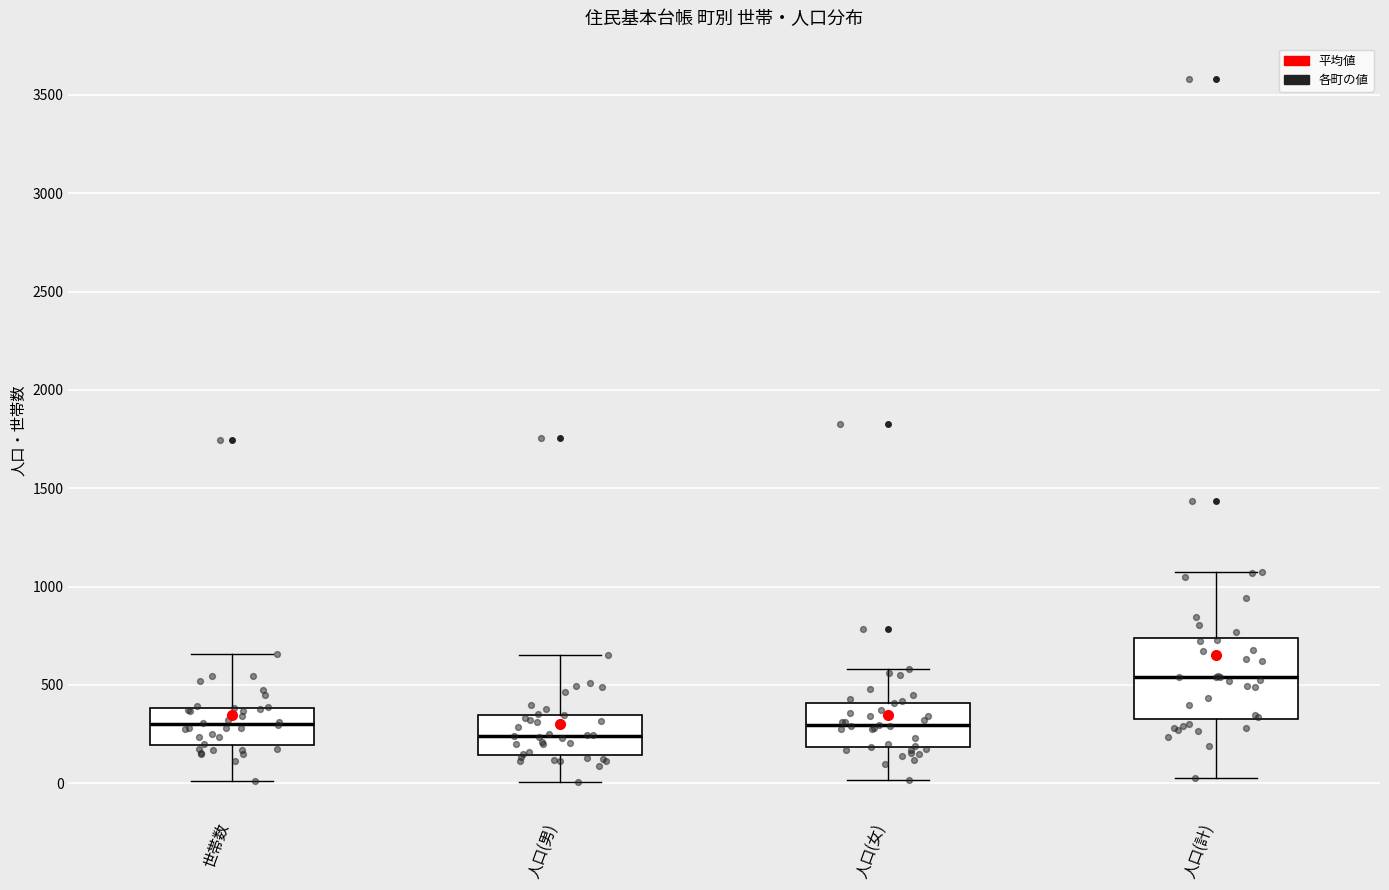

Reading left to right, read every box against the y-axis: the position of its median line, the range the box covers, and the ends of its whiskers. The values are not printed on the chart, so give them approximately, as read against the axis.

世帯数: median 300, box 200 to 400, whiskers 0 to 650
人口(男): median 250, box 150 to 350, whiskers 0 to 650
人口(女): median 300, box 200 to 400, whiskers 0 to 600
人口(計): median 550, box 350 to 750, whiskers 50 to 1050